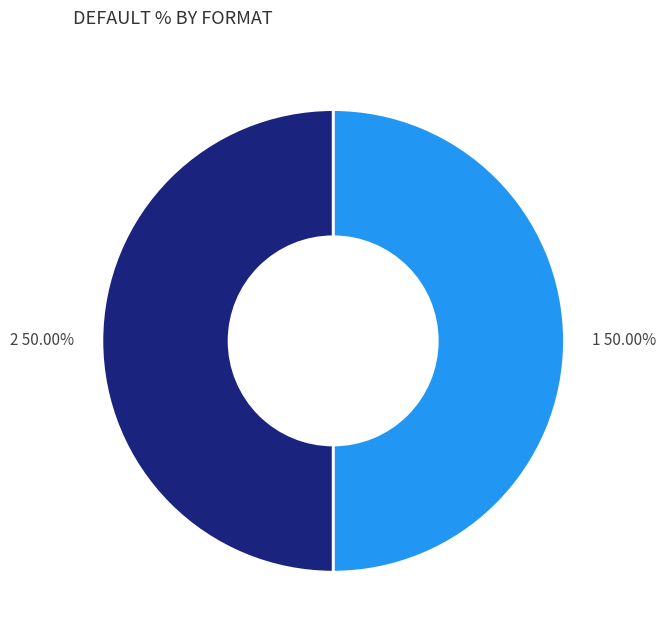

Is the sum of 2 and 1 greater than half?

Yes